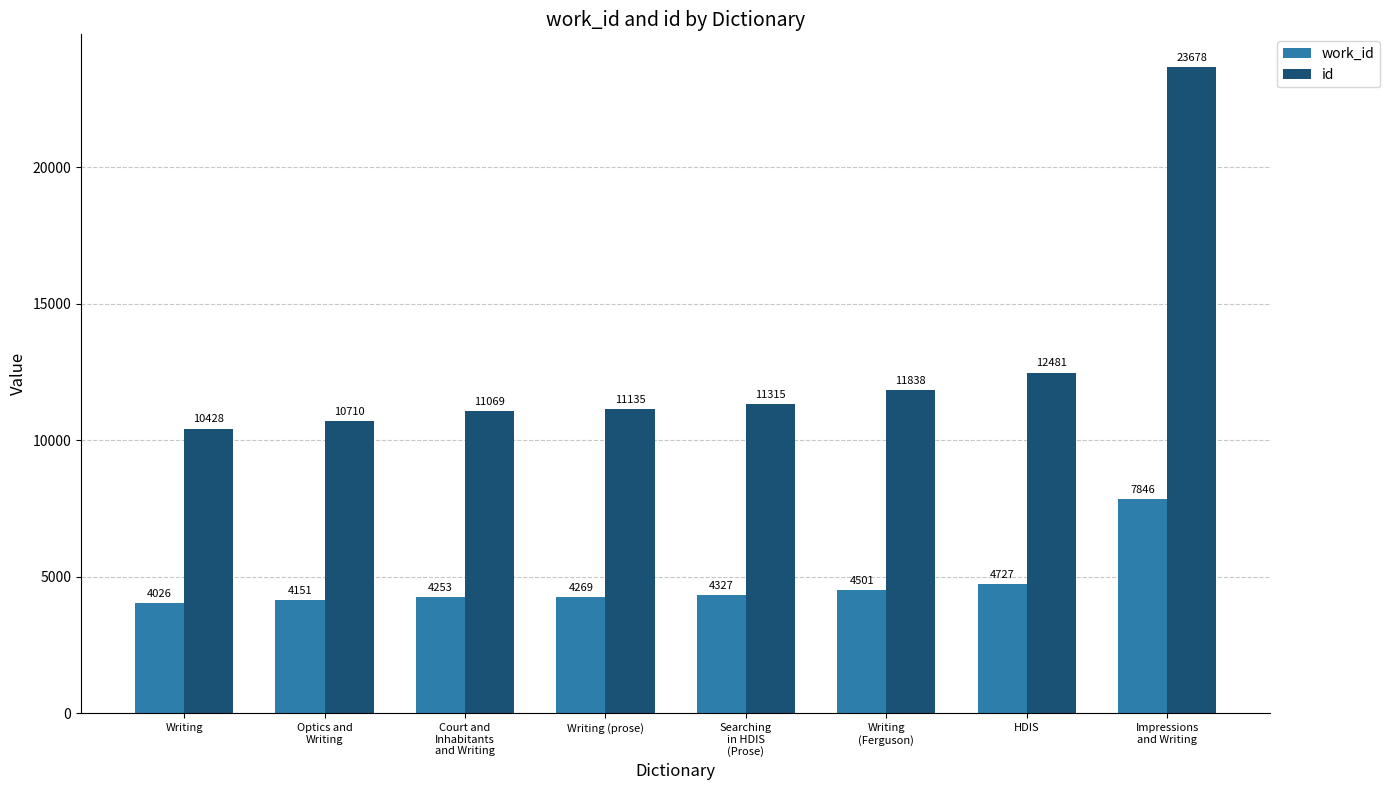

At how many categories does at least one series exceed 20182?

1